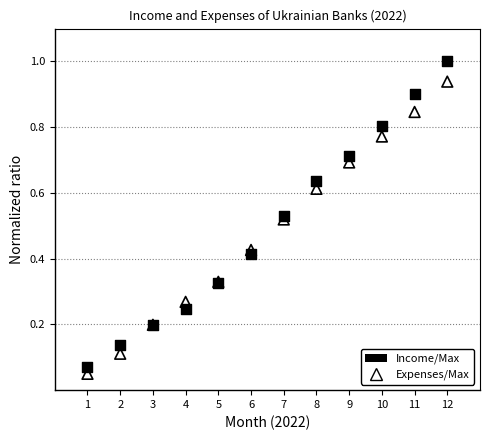

Which series reaches the maximum Y coordinate?

Income/Max